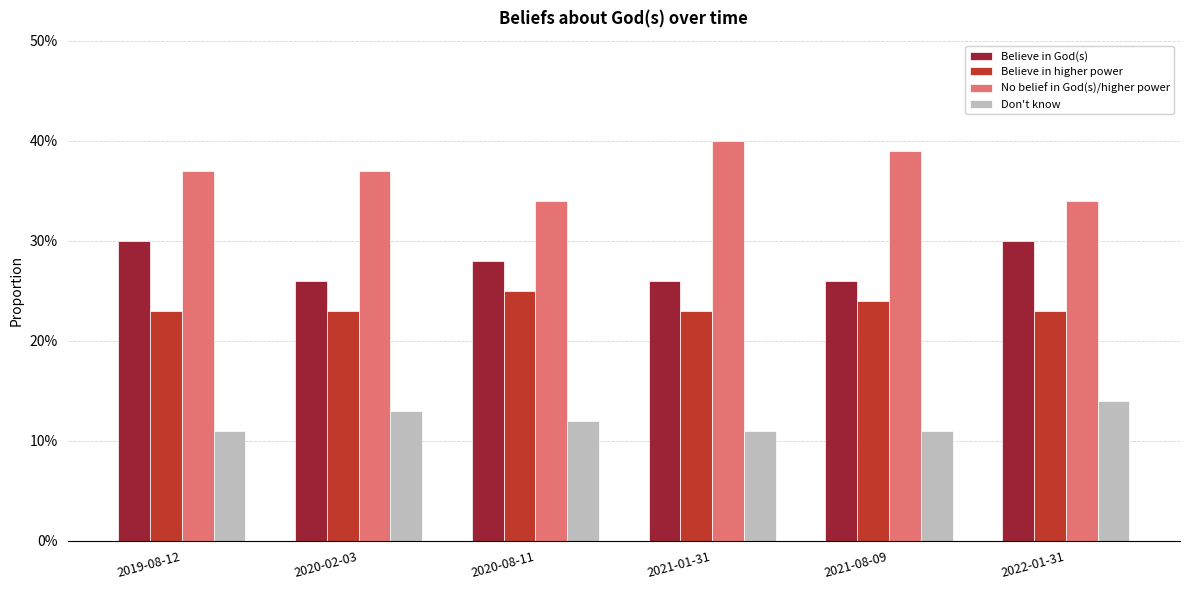

Reading left to right, what are all the values shown in this chart?

Believe in God(s): 0.3	0.3	0.3	0.3	0.3	0.3
Believe in higher power: 0.2	0.2	0.2	0.2	0.2	0.2
No belief in God(s)/higher power: 0.4	0.4	0.3	0.4	0.4	0.3
Don't know: 0.1	0.1	0.1	0.1	0.1	0.1